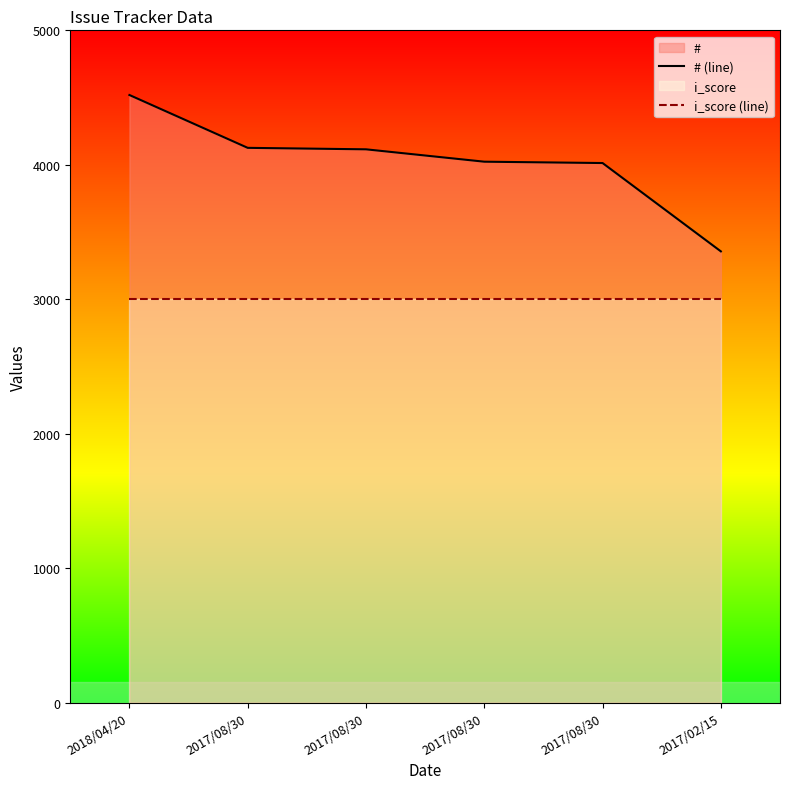

At which category is the sum across all series the highest?

2018/04/20